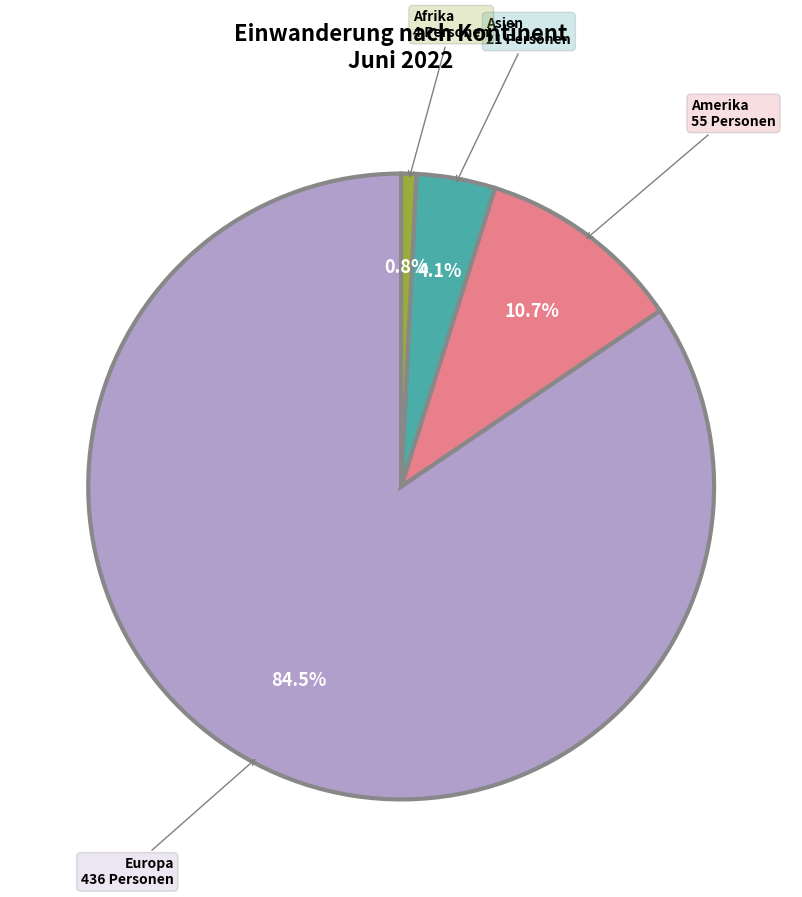

How many segments does this pie chart have?

4